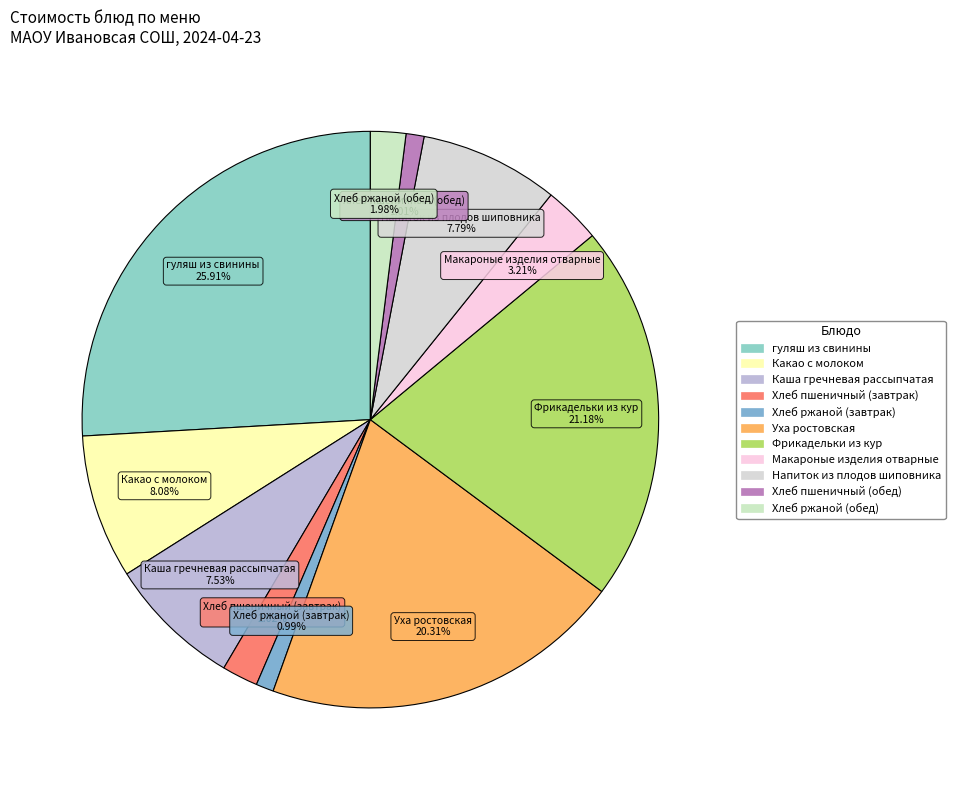

Which category has the biggest portion of the pie?

гуляш из свинины